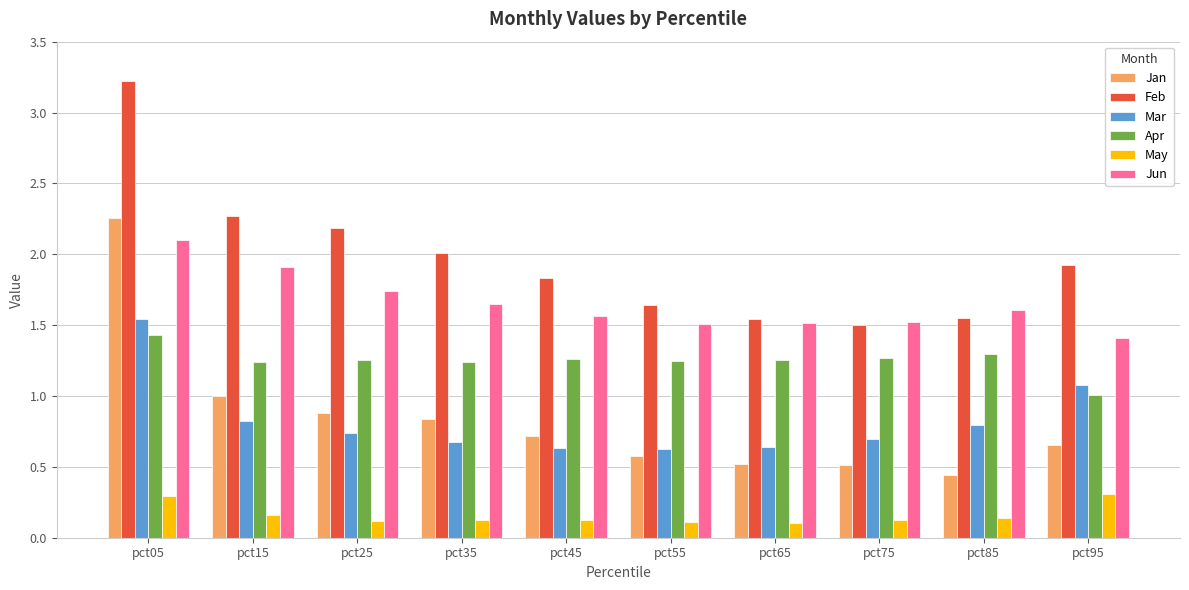

At how many categories does at least one series exceed 0?

10